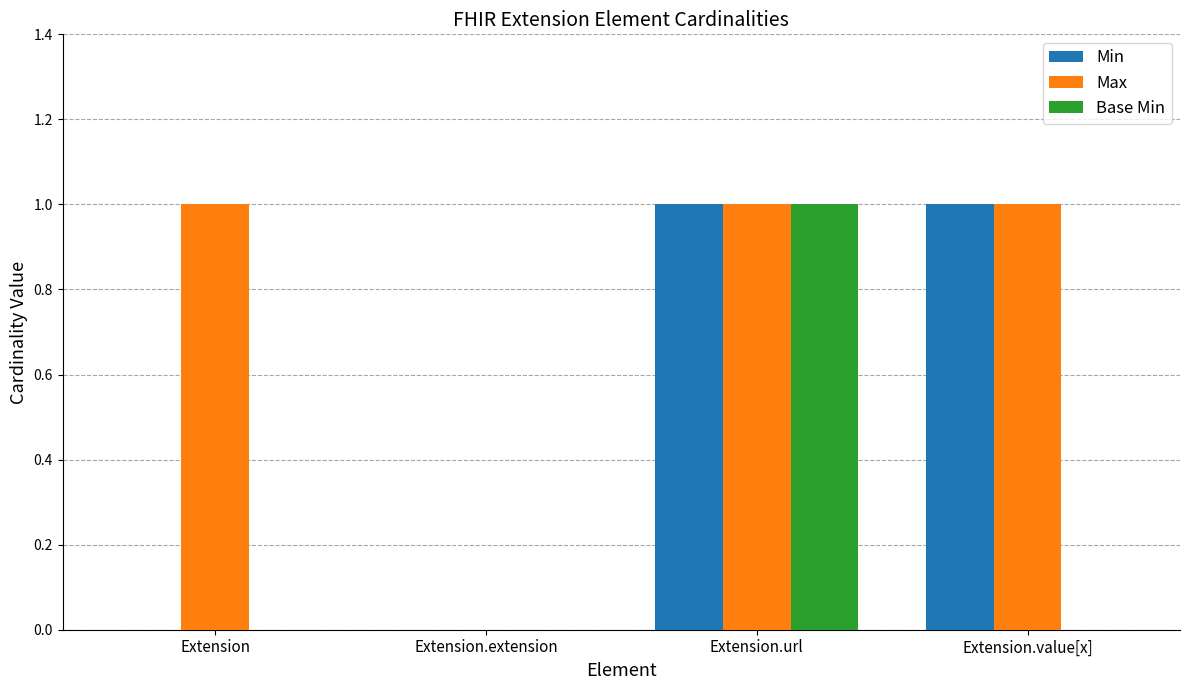

The Max series shows -1 at Extension.extension. True or false?

False